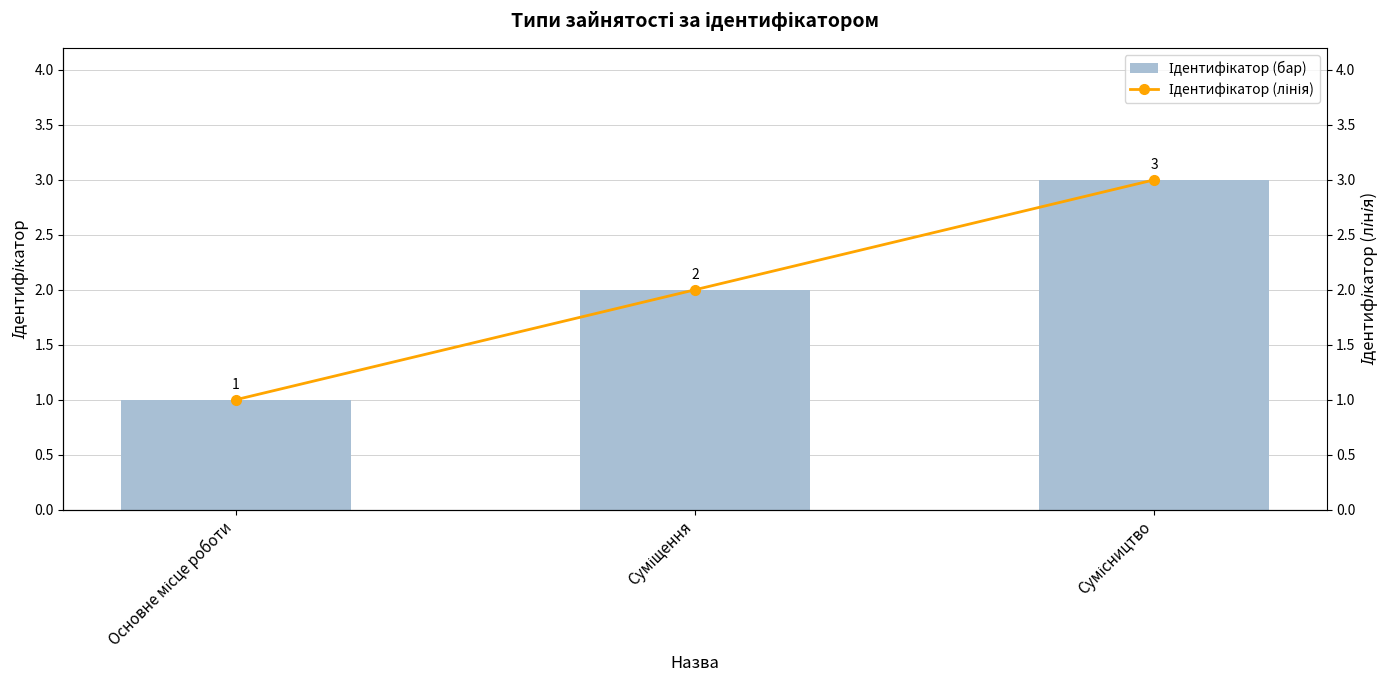

What is the sum of the Ідентифікатор (лінія) values at Основне місце роботи and Сумісництво?

4